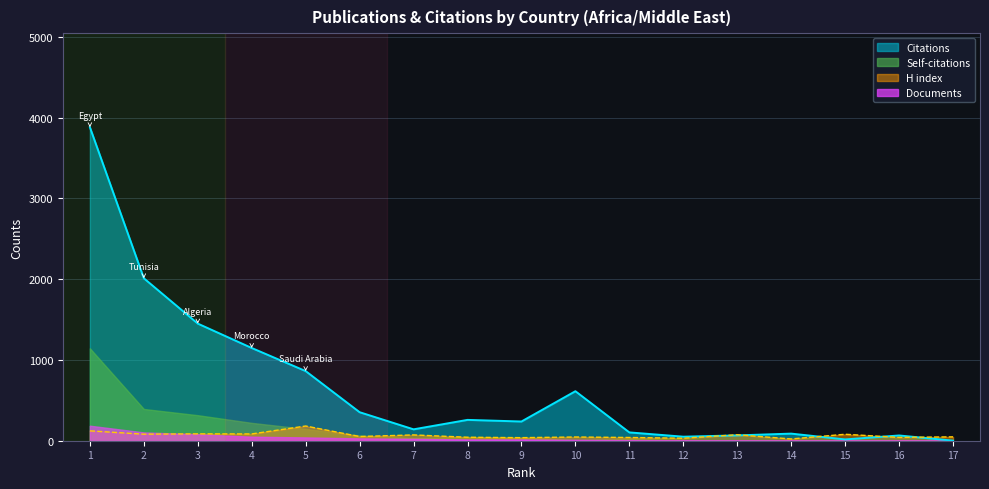

Between 1 and 11, which series saw the biggest shift?

Citations